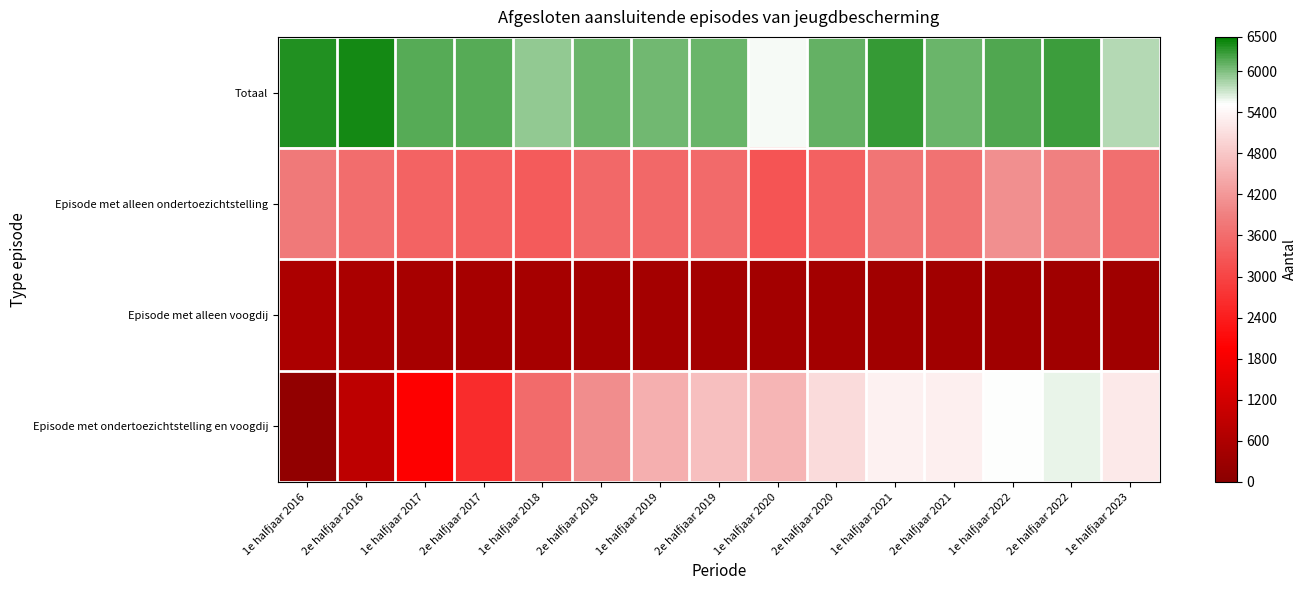

At 1e halfjaar 2021, list the series in order from largest to smallest.

Totaal, Episode met ondertoezichtstelling en voogdij, Episode met alleen ondertoezichtstelling, Episode met alleen voogdij